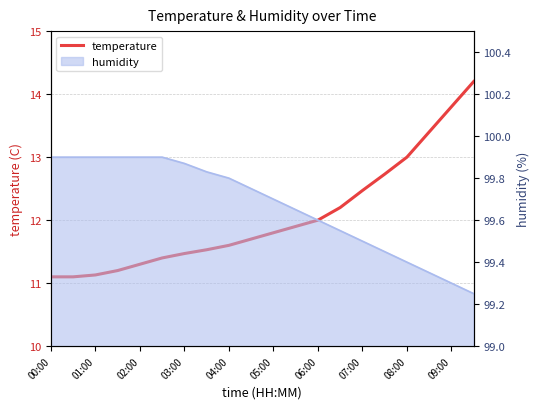

Where is the data nearest to the value 12?

06:00